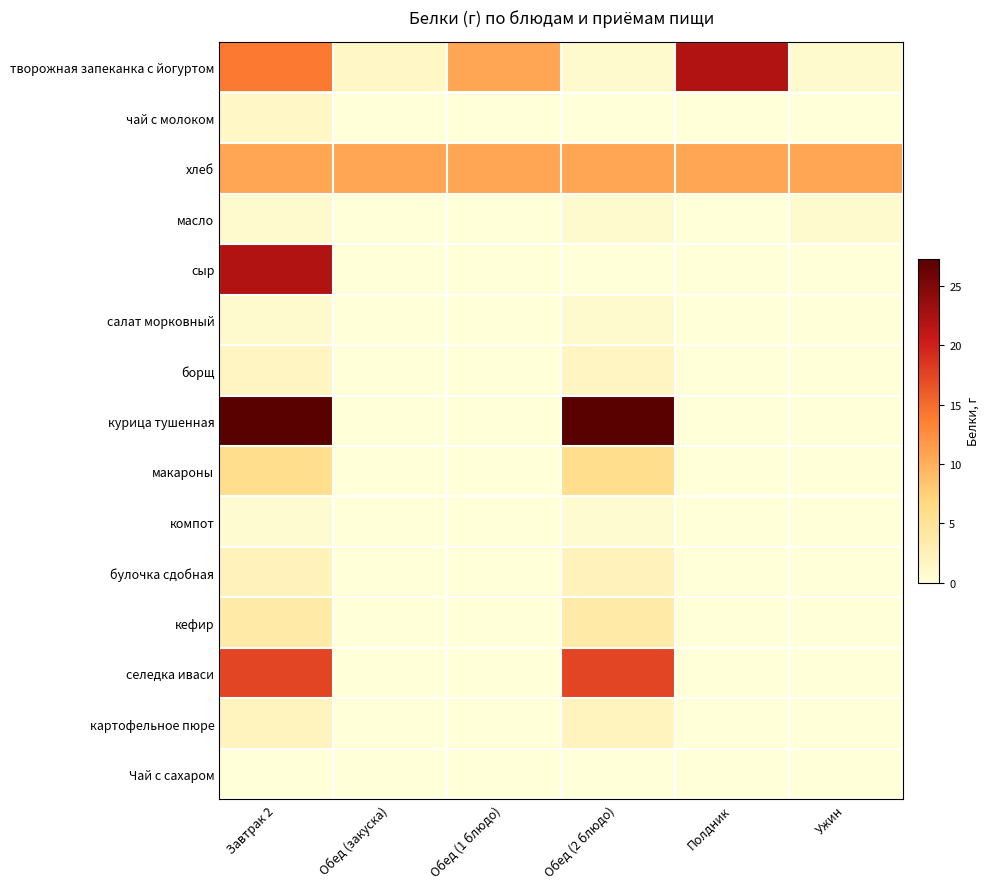

Reading left to right, what are all the values shown in this chart?

творожная запеканка с йогуртом: Завтрак 2=14.0	Обед (закуска)=1.4	Обед (1 блюдо)=10.7	Обед (2 блюдо)=0.8	Полдник=22.0	Ужин=0.9
чай с молоком: Завтрак 2=1.4	Обед (закуска)=0.0	Обед (1 блюдо)=0.0	Обед (2 блюдо)=0.0	Полдник=0.0	Ужин=0.1
хлеб: Завтрак 2=10.7	Обед (закуска)=10.7	Обед (1 блюдо)=10.7	Обед (2 блюдо)=10.7	Полдник=10.7	Ужин=10.7
масло: Завтрак 2=0.8	Обед (закуска)=0.0	Обед (1 блюдо)=0.0	Обед (2 блюдо)=0.8	Полдник=0.0	Ужин=0.8
сыр: Завтрак 2=22.0	Обед (закуска)=0.0	Обед (1 блюдо)=0.0	Обед (2 блюдо)=0.0	Полдник=0.0	Ужин=0.0
салат морковный: Завтрак 2=0.8	Обед (закуска)=0.0	Обед (1 блюдо)=0.0	Обед (2 блюдо)=0.8	Полдник=0.0	Ужин=0.0
борщ: Завтрак 2=1.8	Обед (закуска)=0.0	Обед (1 блюдо)=0.0	Обед (2 блюдо)=1.8	Полдник=0.0	Ужин=0.1
курица тушенная: Завтрак 2=27.3	Обед (закуска)=0.0	Обед (1 блюдо)=0.0	Обед (2 блюдо)=27.3	Полдник=0.0	Ужин=0.0
макароны: Завтрак 2=5.8	Обед (закуска)=0.0	Обед (1 блюдо)=0.0	Обед (2 блюдо)=5.8	Полдник=0.0	Ужин=0.0
компот: Завтрак 2=0.7	Обед (закуска)=0.0	Обед (1 блюдо)=0.0	Обед (2 блюдо)=0.7	Полдник=0.0	Ужин=0.1
булочка сдобная: Завтрак 2=2.3	Обед (закуска)=0.0	Обед (1 блюдо)=0.0	Обед (2 блюдо)=2.3	Полдник=0.0	Ужин=0.0
кефир: Завтрак 2=3.8	Обед (закуска)=0.0	Обед (1 блюдо)=0.0	Обед (2 блюдо)=3.8	Полдник=0.0	Ужин=0.0
селедка иваси: Завтрак 2=17.5	Обед (закуска)=0.0	Обед (1 блюдо)=0.0	Обед (2 блюдо)=17.5	Полдник=0.0	Ужин=0.0
картофельное пюре: Завтрак 2=2.1	Обед (закуска)=0.0	Обед (1 блюдо)=0.0	Обед (2 блюдо)=2.1	Полдник=0.0	Ужин=0.0
Чай с сахаром: Завтрак 2=0.1	Обед (закуска)=0.0	Обед (1 блюдо)=0.0	Обед (2 блюдо)=0.1	Полдник=0.0	Ужин=0.1